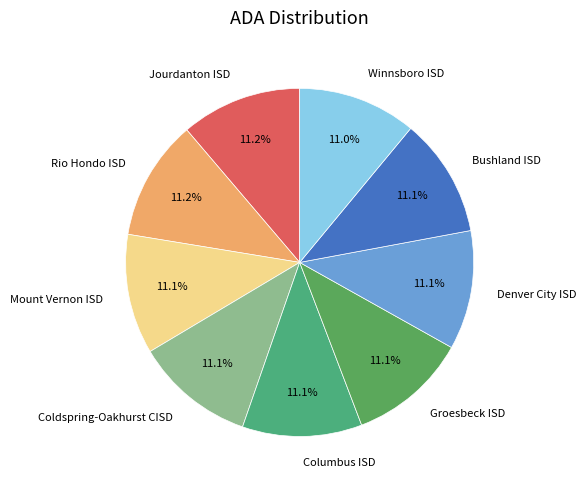

What percentage do Bushland ISD and Columbus ISD together represent?

22.2%